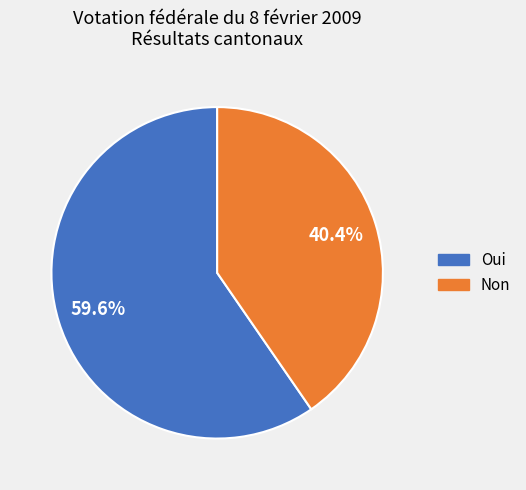

How many slices are in this pie chart?

2